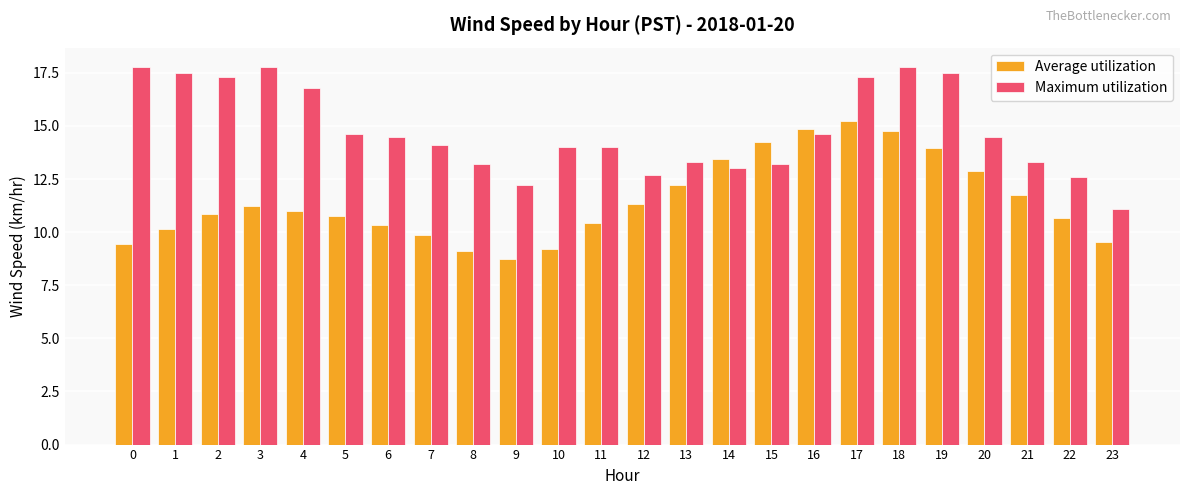

What is the difference between the maximum and minimum values in the Average utilization series?

6.5